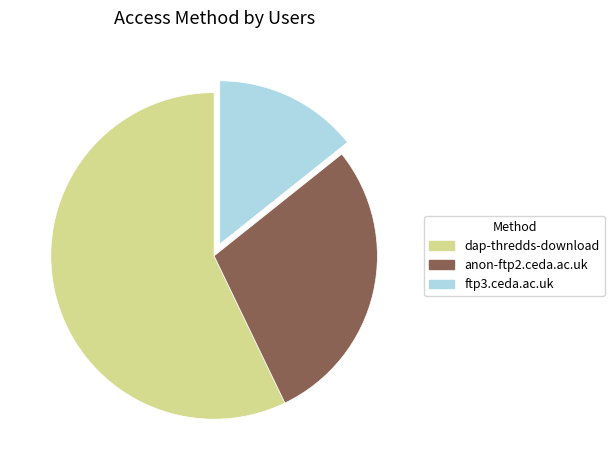

What is the ratio of the value at dap-thredds-download to the value at anon-ftp2.ceda.ac.uk?

2.0